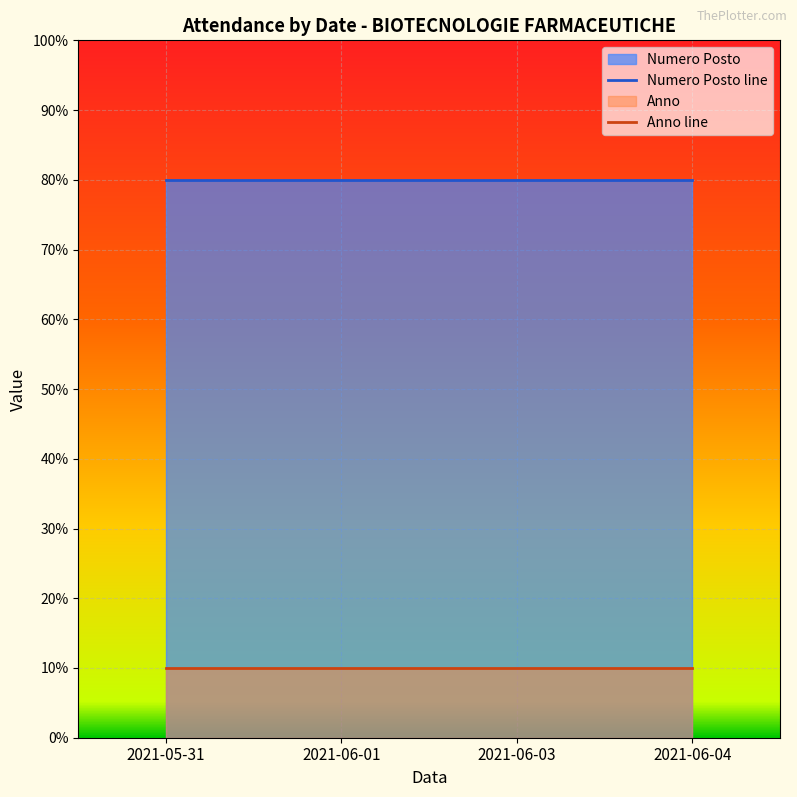

The value of Anno at 2021-06-03 is 1. True or false?

True